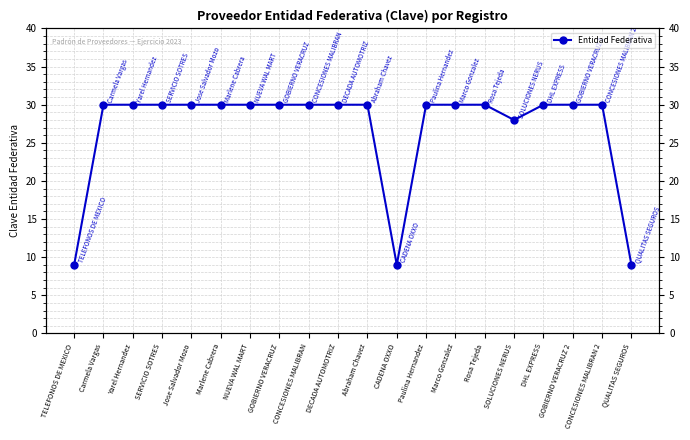

Is this an area chart (filled region under the line)?

No